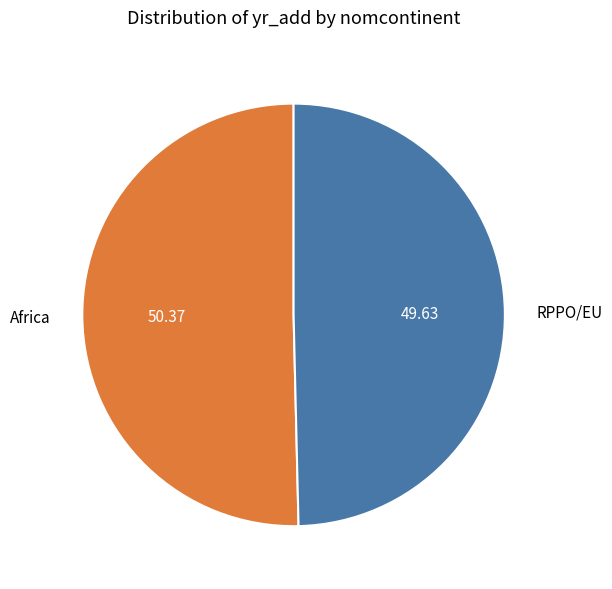

What is the ratio of the value at Africa to the value at RPPO/EU?

1.0